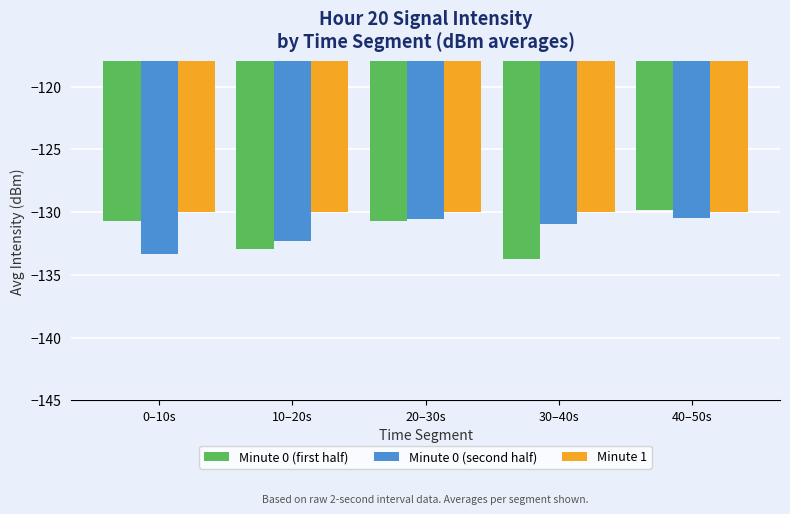

Is it true that Minute 1 equals -33.4 at 0–10s?

False